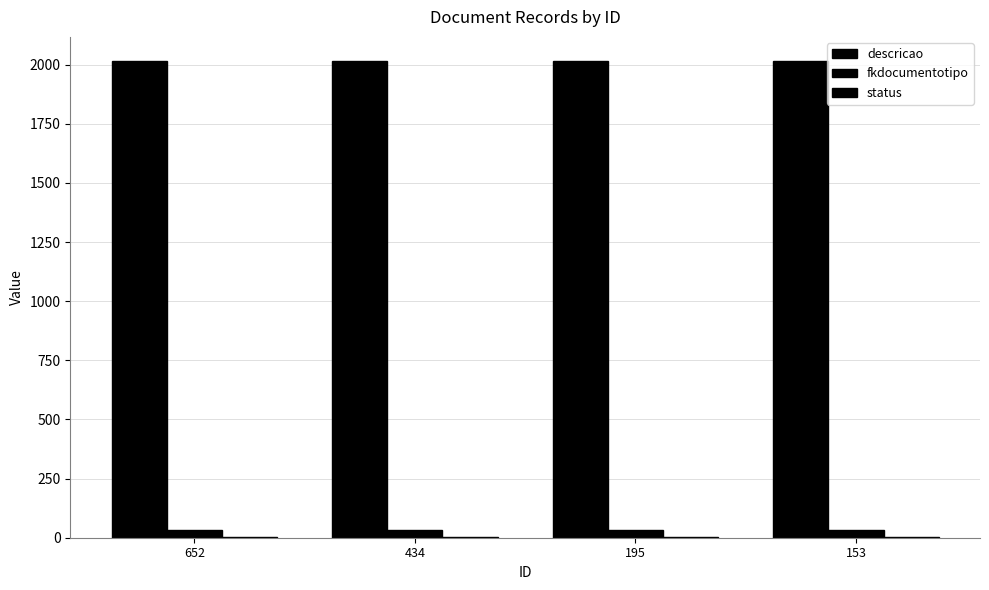

At which category is the sum across all series the highest?

652